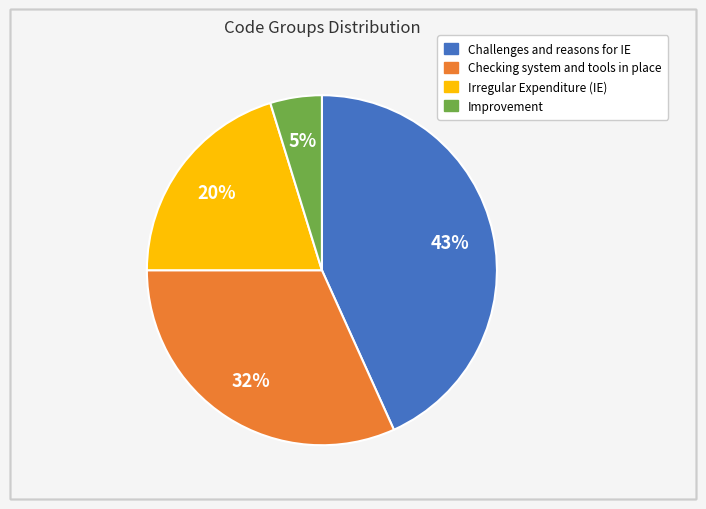

Count the number of slices in the pie.

4